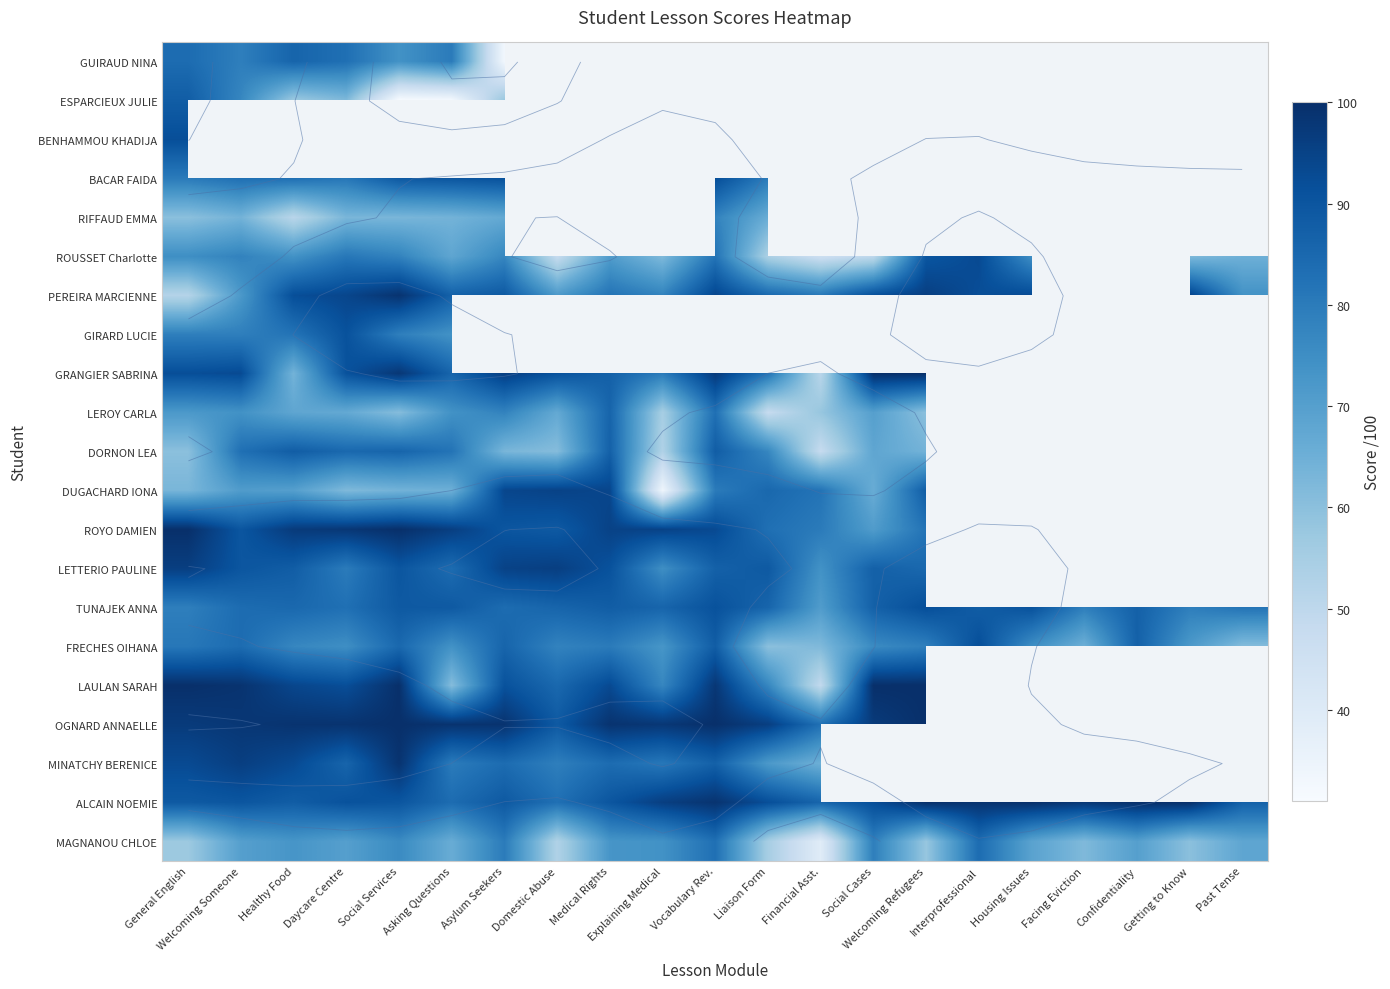

List the labels in order of DORNON LEA value, largest first.

Healthy Food, Vocabulary Rev., Medical Rights, Social Services, Daycare Centre, Welcoming Someone, Asking Questions, Liaison Form, Social Cases, Welcoming Refugees, Asylum Seekers, Domestic Abuse, General English, Explaining Medical, Interprofessional, Housing Issues, Facing Eviction, Confidentiality, Getting to Know, Past Tense, Financial Asst.